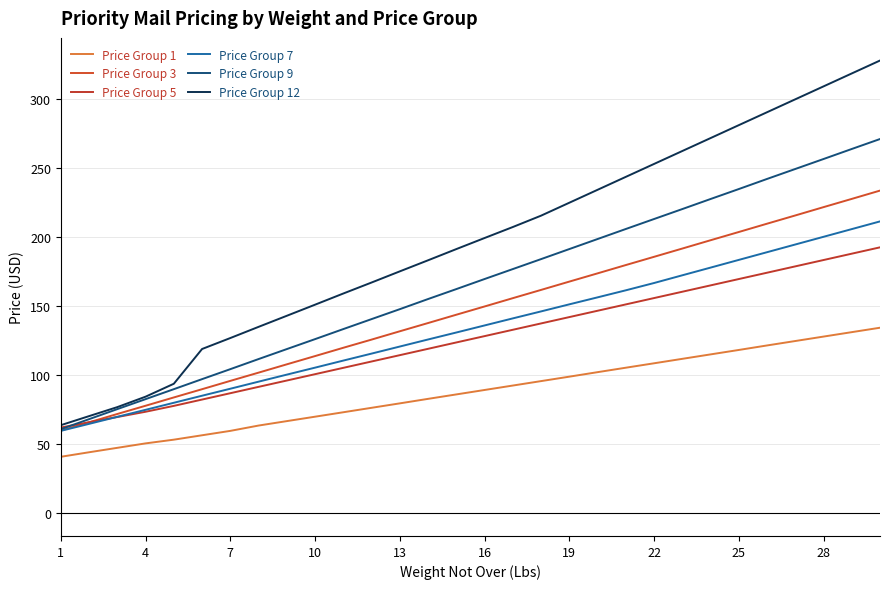

Count the number of categories in the chart.

30